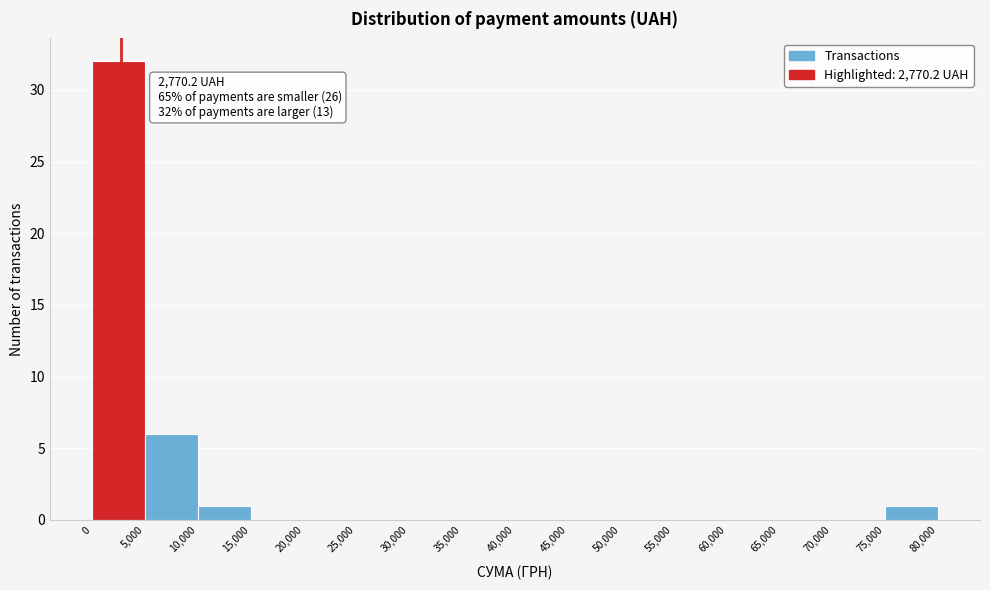

Over which range of the x-axis is the bar tallest?

0 to 5,000